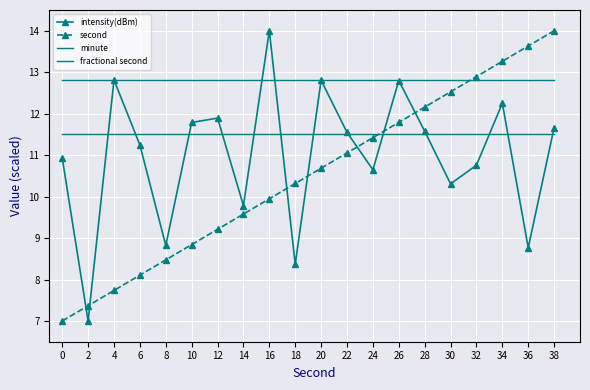

How many lines are shown in the chart?

4